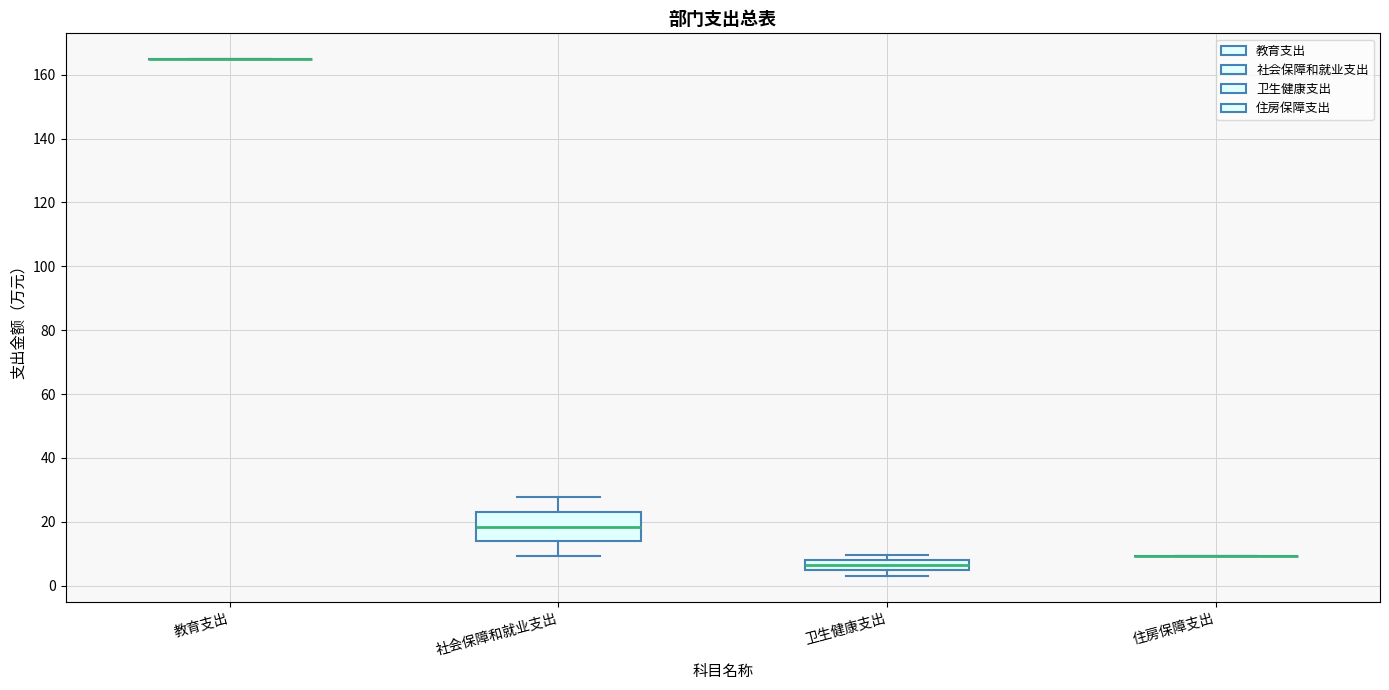

Reading left to right, read every box against the y-axis: the position of its median line, the range the box covers, and the ends of its whiskers. The values are not printed on the chart, so give them approximately, as read against the axis.

教育支出: box collapsed to a line at 164, whiskers 164 to 164
社会保障和就业支出: median 18, box 14 to 24, whiskers 10 to 28
卫生健康支出: median 6, box 4 to 8, whiskers 4 (below the box's lower edge) to 10
住房保障支出: box collapsed to a line at 10, whiskers 10 to 10